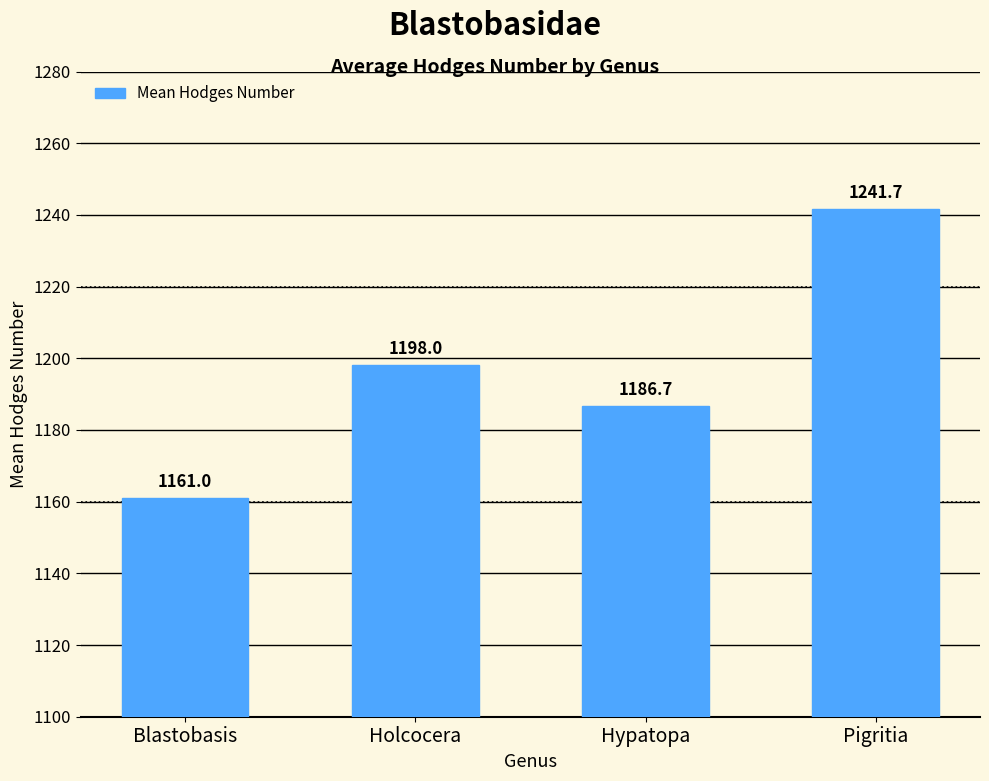

What is the difference between the second highest and second lowest values?

11.3